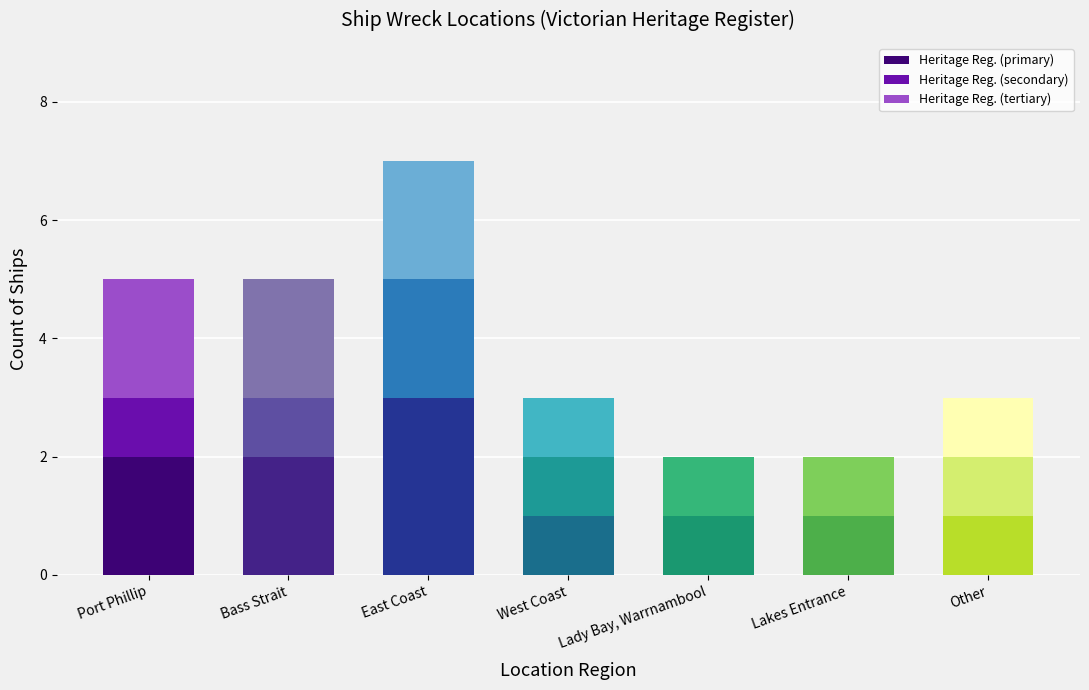

At which category is the sum across all series the highest?

East Coast